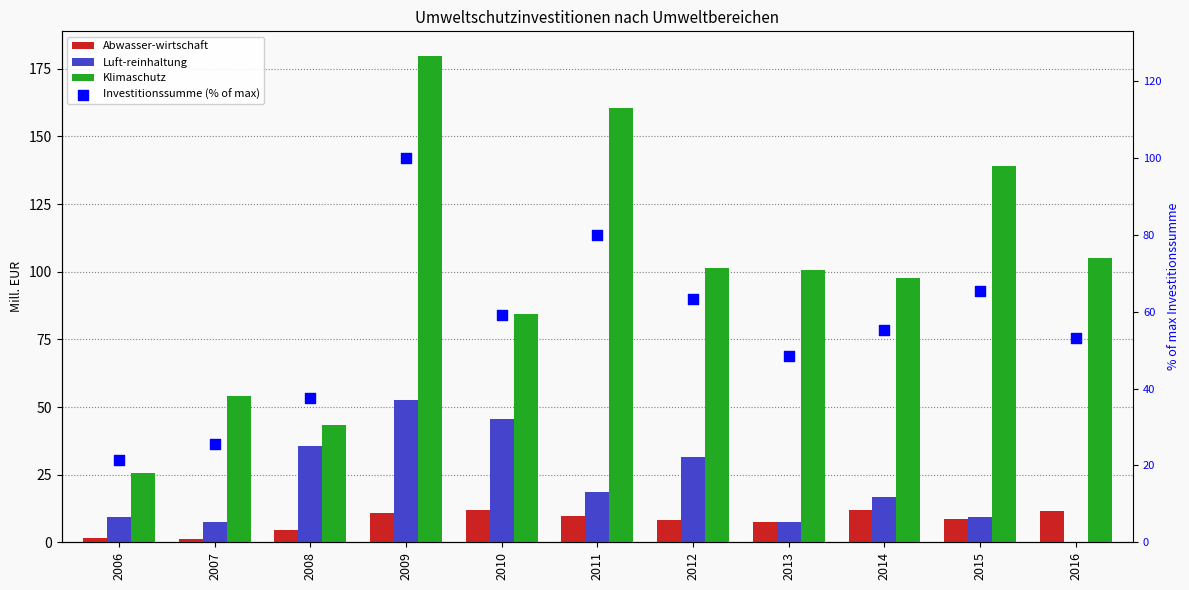

At how many categories does at least one series exceed 14?

11